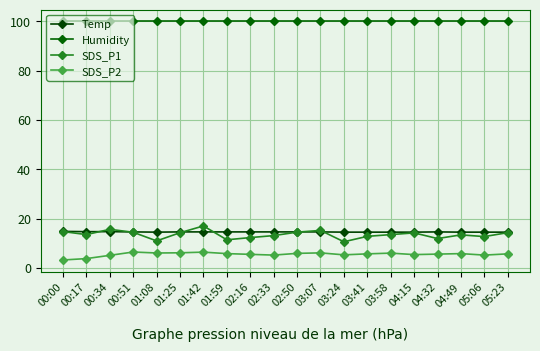

What is the difference between the maximum and second lowest values in the SDS_P1 series?

6.1